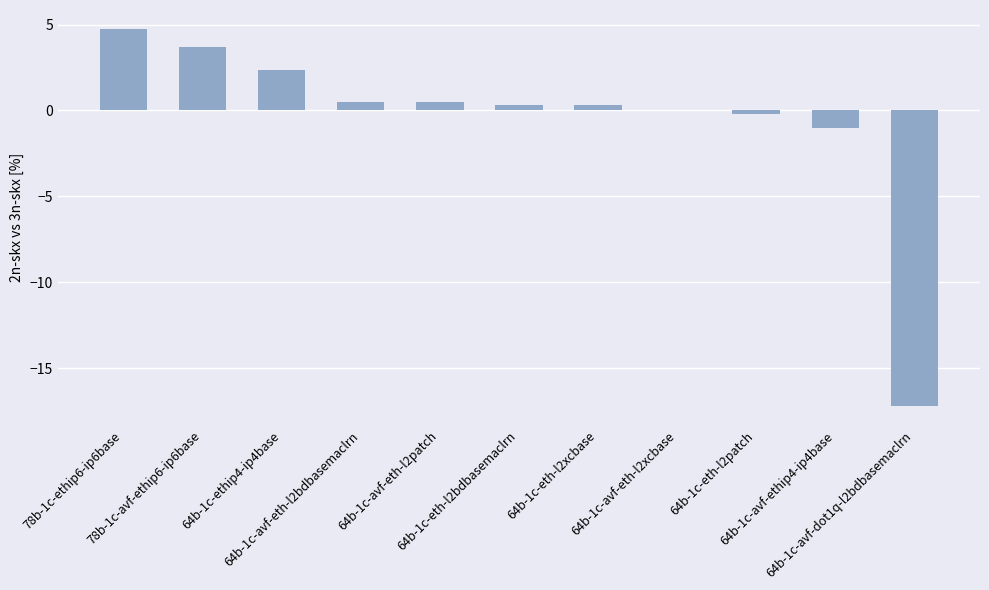

The chart shows a value of -1.0 at 64b-1c-avf-ethip4-ip4base. True or false?

True